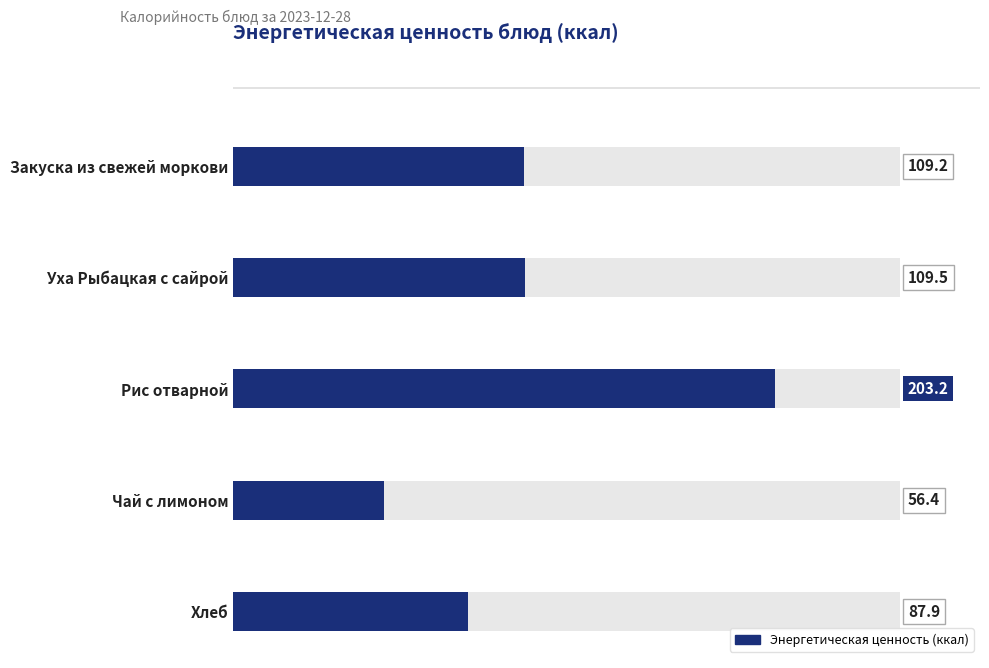

Are the bars horizontal?

Yes